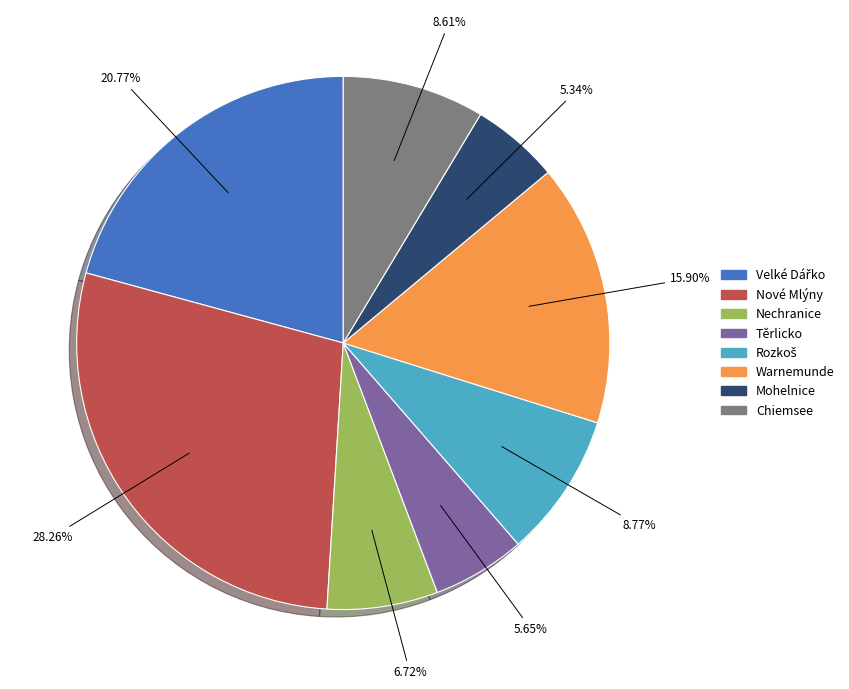

Combined, do Nechranice and Nové Mlýny account for over 50%?

No